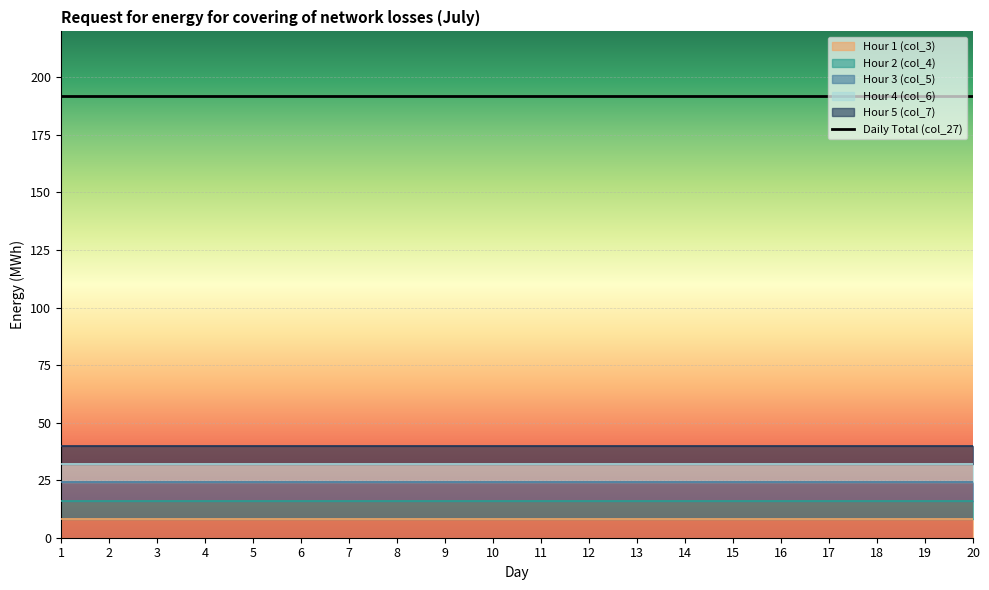

What is the total value across all series at 17?

232